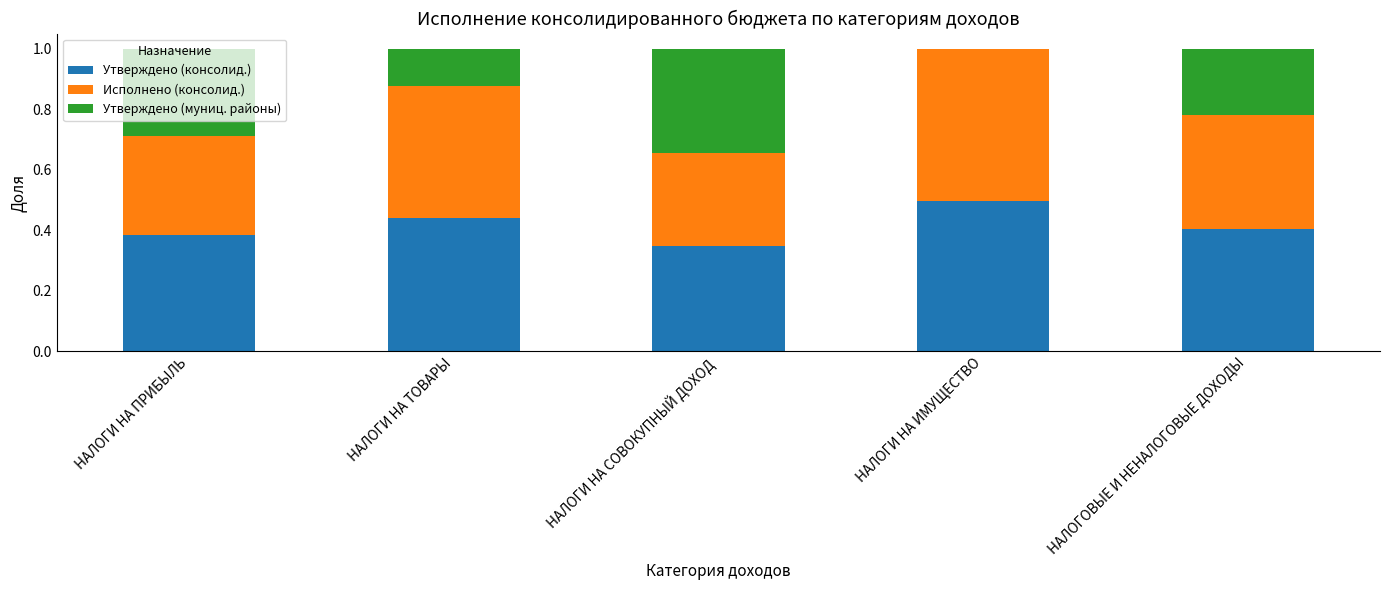

What is the maximum value for Утверждено (консолид.)?

0.5